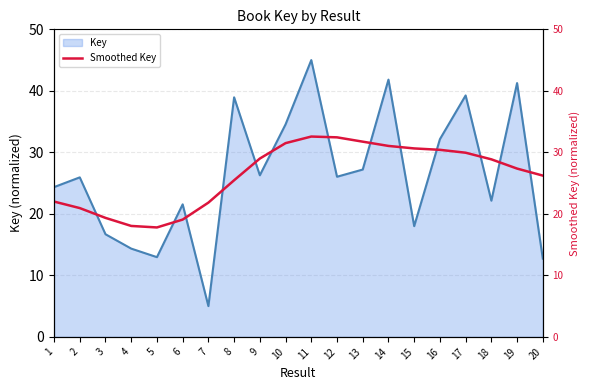

True or false: Key has a value of 26.0 at 12.

True